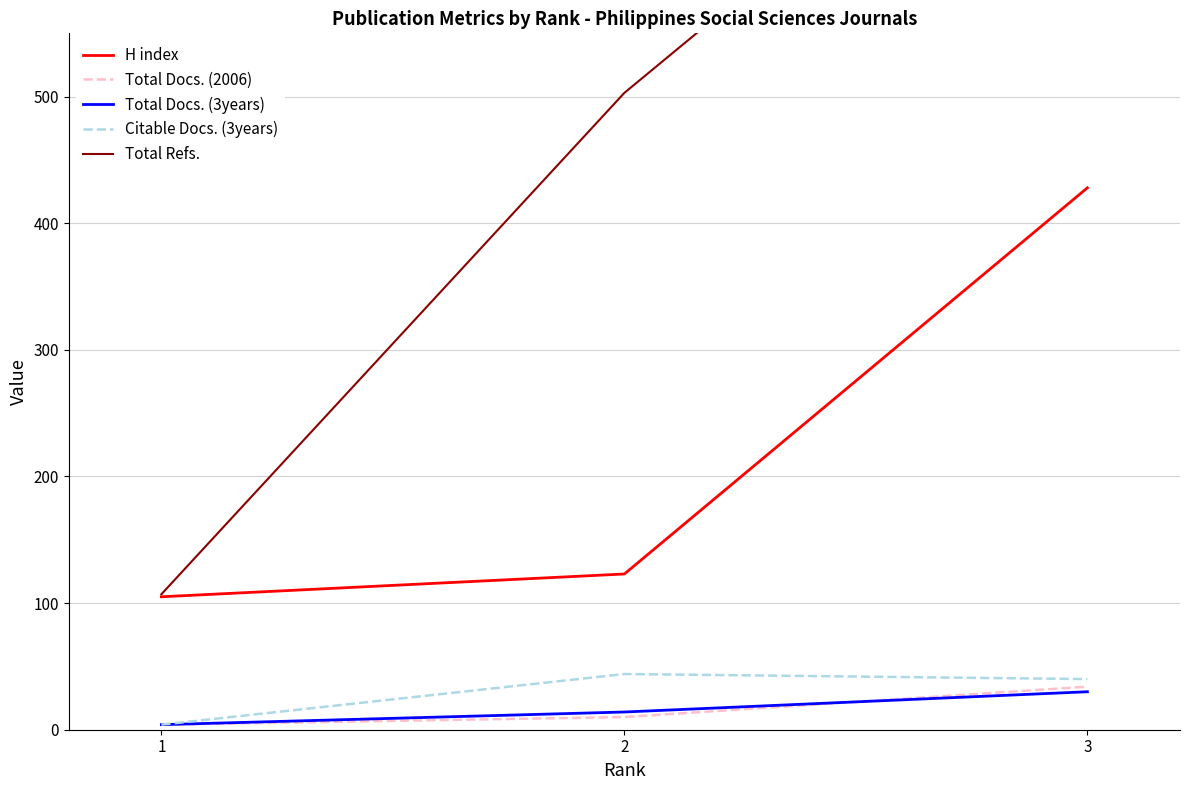

Rank the series at 3 from highest to lowest value.

Total Refs., H index, Citable Docs. (3years), Total Docs. (2006), Total Docs. (3years)